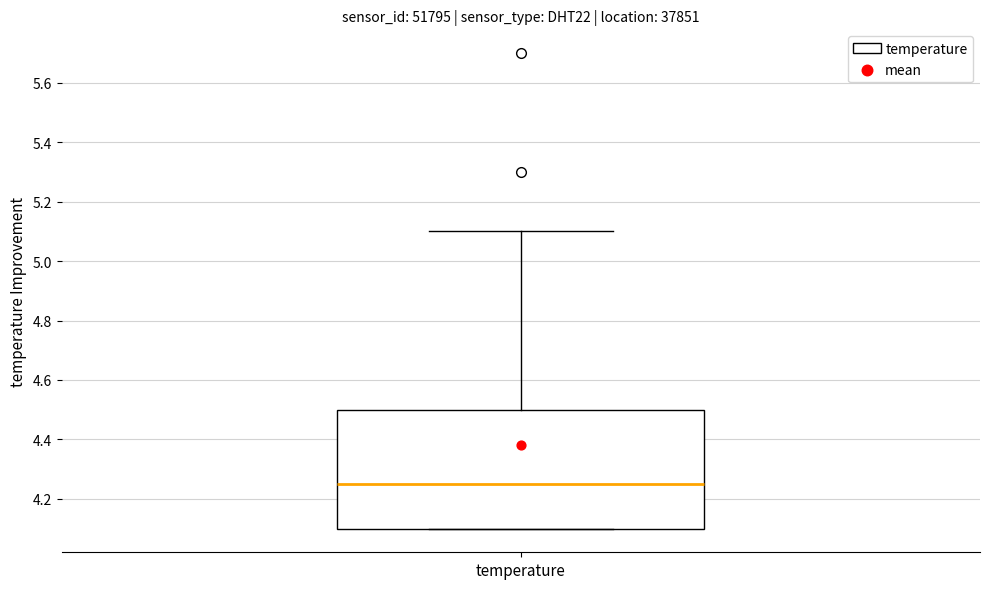

Where does the upper whisker of the box for temperature end on the y-axis? The values are not printed on the chart, so give them approximately, as read against the axis.

5.10